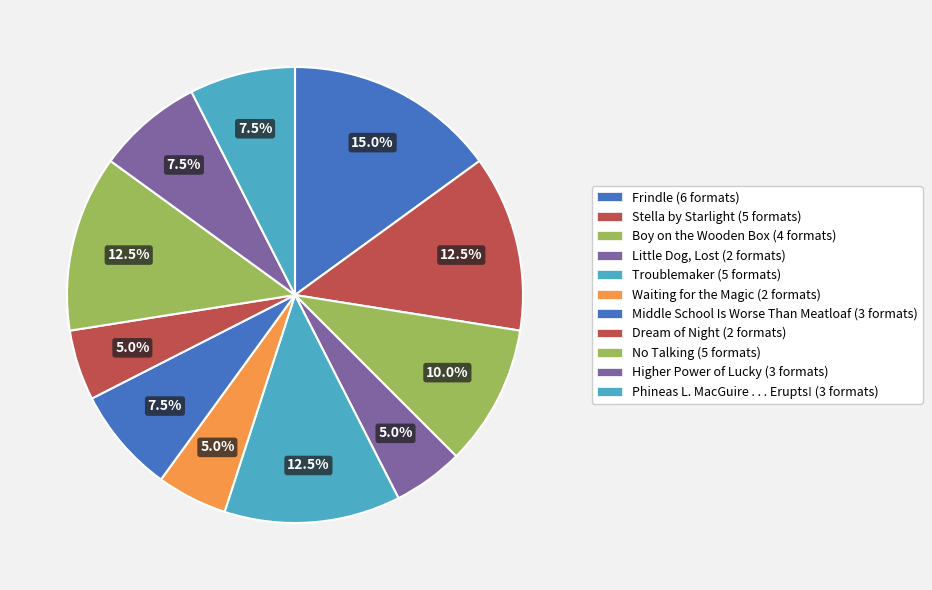

How many segments does this pie chart have?

11